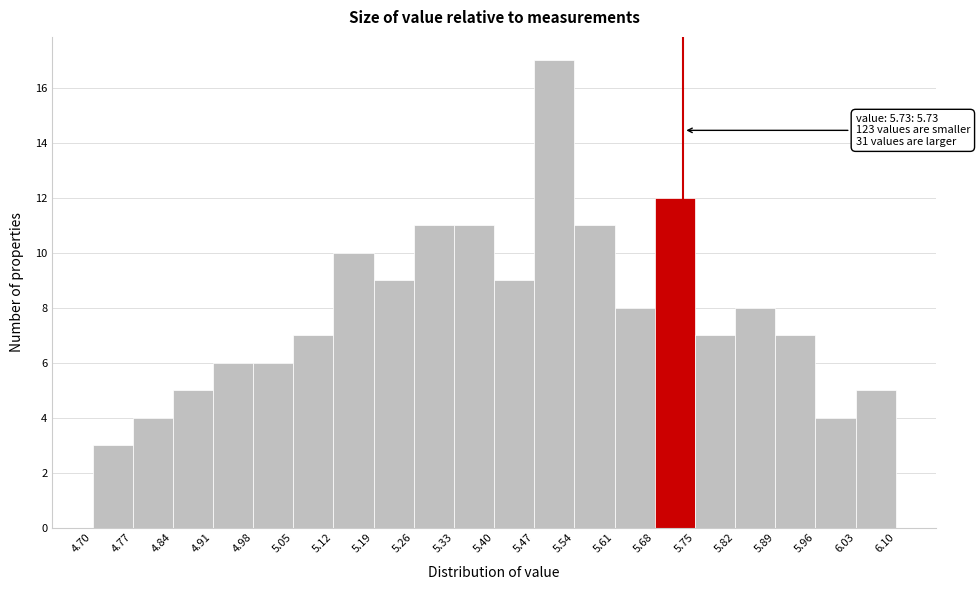

Over which range of the x-axis is the bar tallest?

5.47 to 5.54